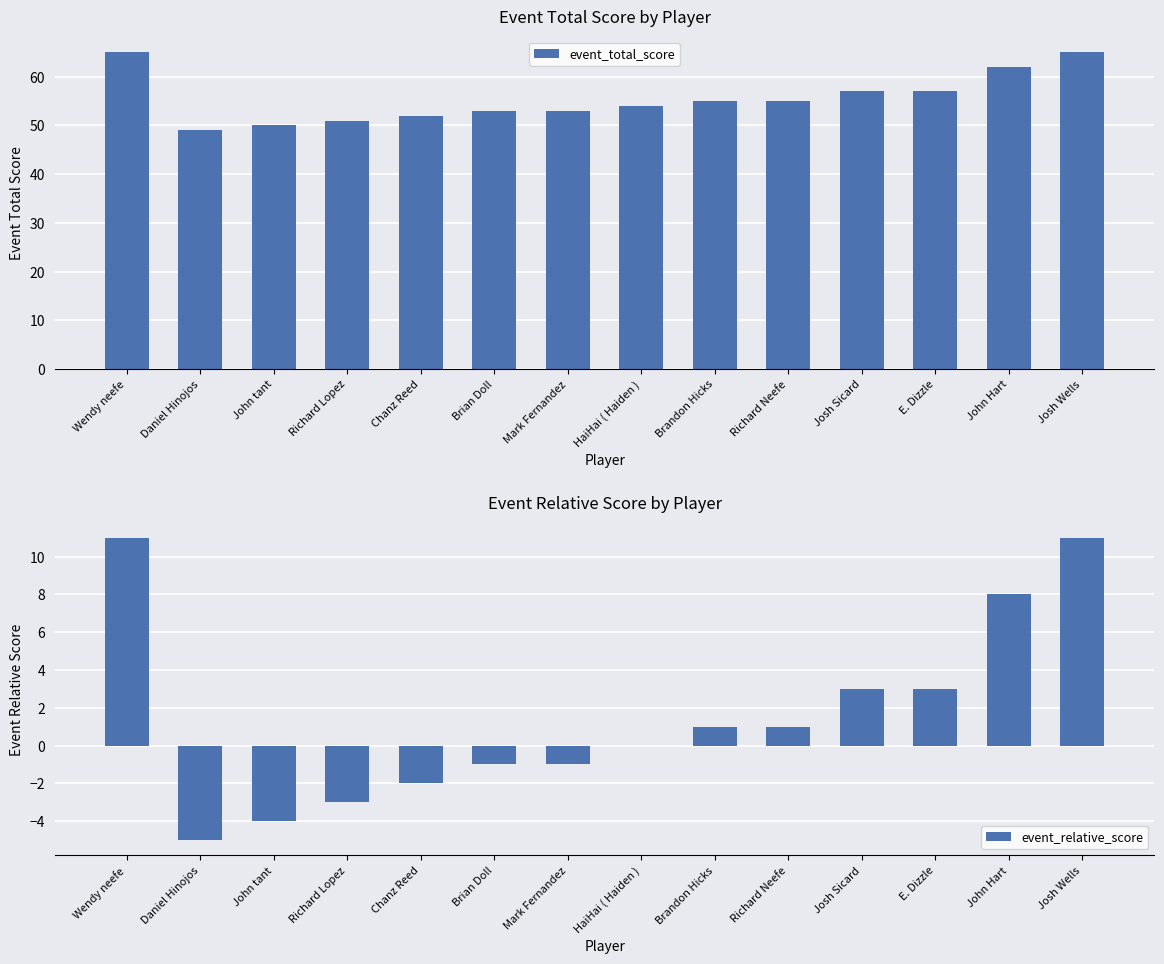

What is the value of the event_total_score bar at the 5th from the left?

52